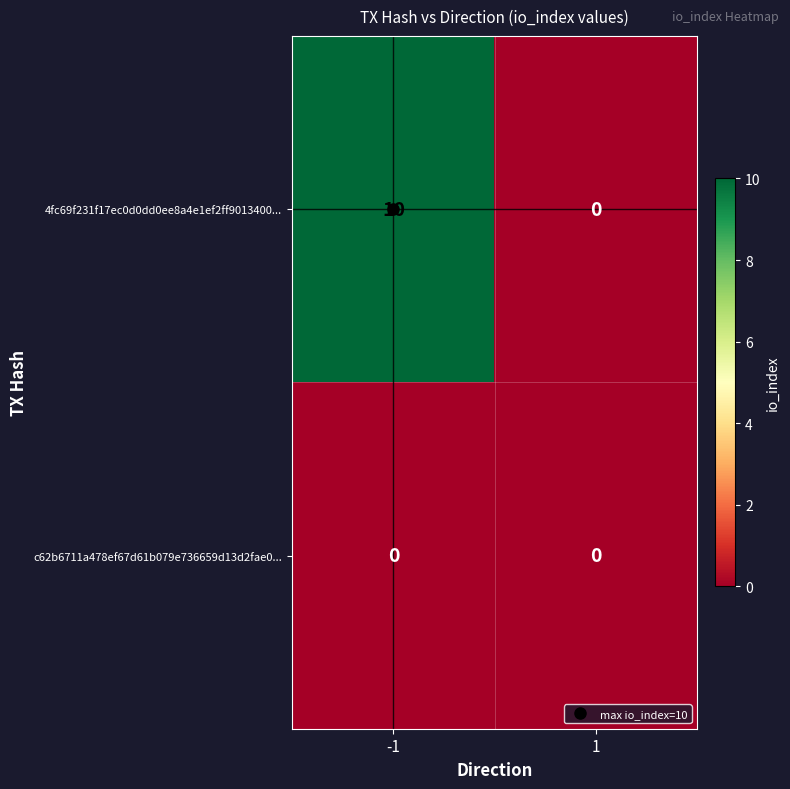

How many series are shown in this chart?

2